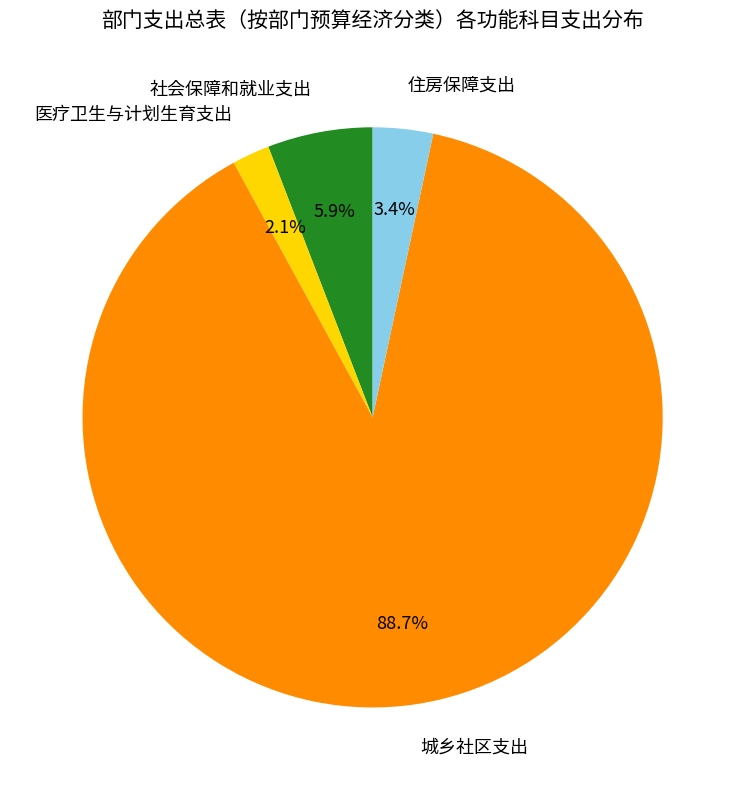

Combined, what portion of the pie is 医疗卫生与计划生育支出 and 社会保障和就业支出?

8.0%